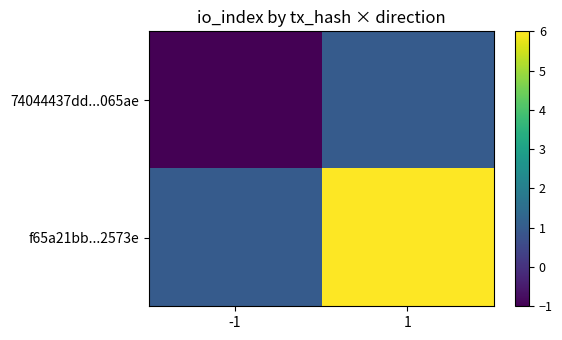

Reading left to right, extract all data points from this chart.

74044437dd...065ae: -1=-1	1=1
f65a21bb...2573e: -1=1	1=6